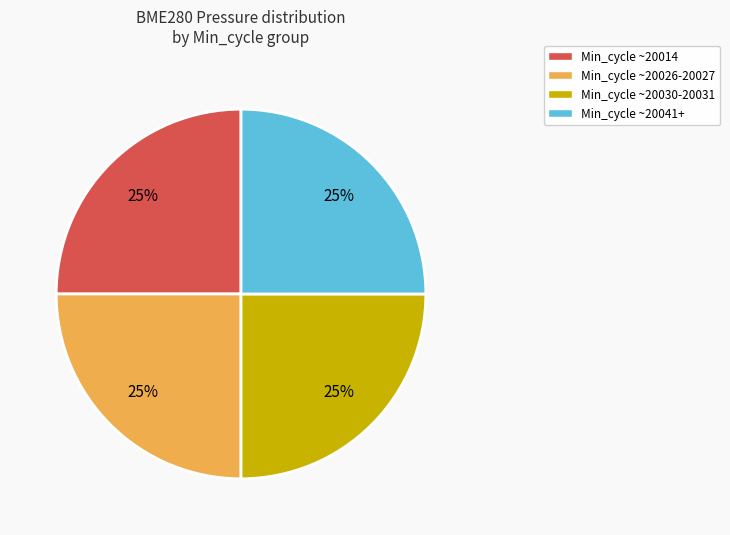

To the nearest percent, what is the average slice percentage?

25%